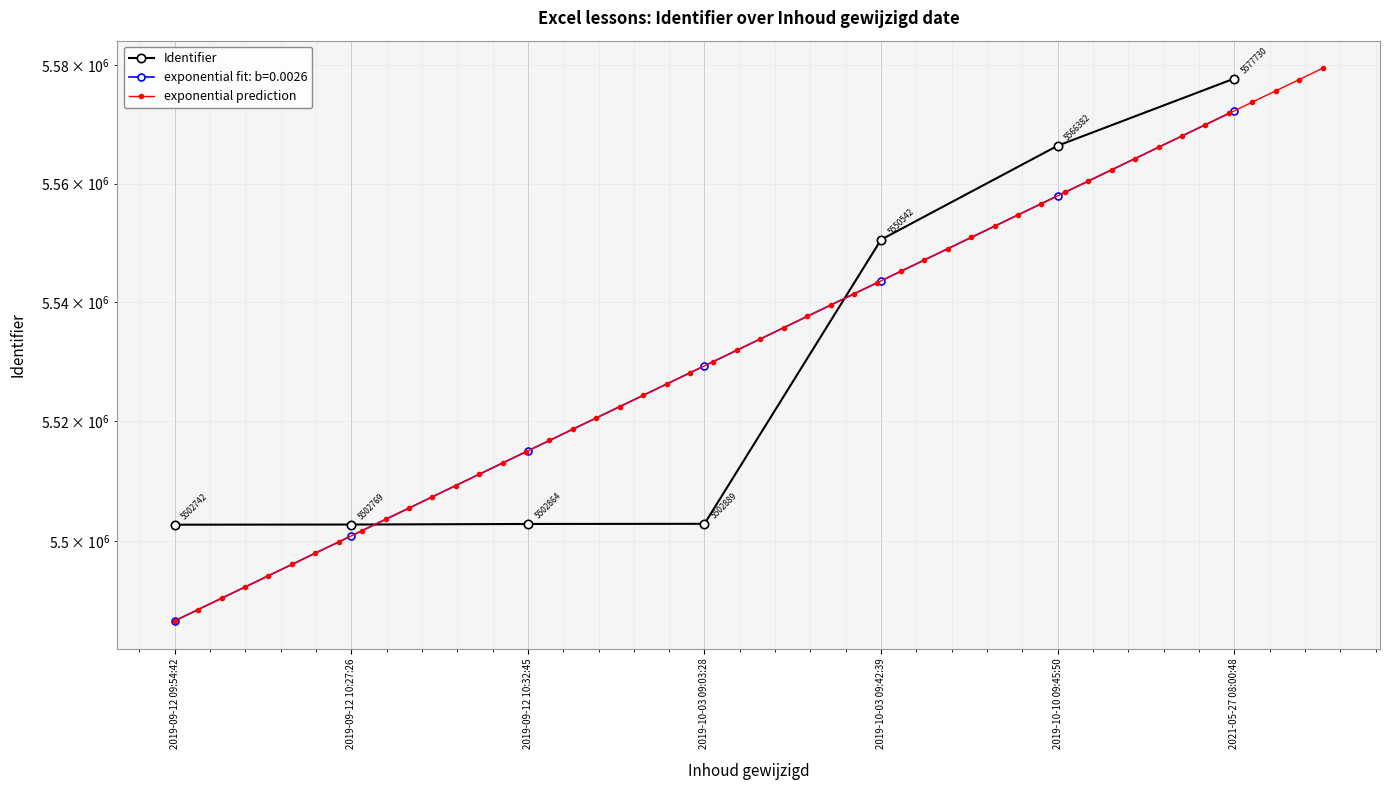

List the labels in order of value, smallest first.

2019-09-12 09:54:42, 2019-09-12 10:27:26, 2019-09-12 10:32:45, 2019-10-03 09:03:28, 2019-10-03 09:42:39, 2019-10-10 09:45:50, 2021-05-27 08:00:48